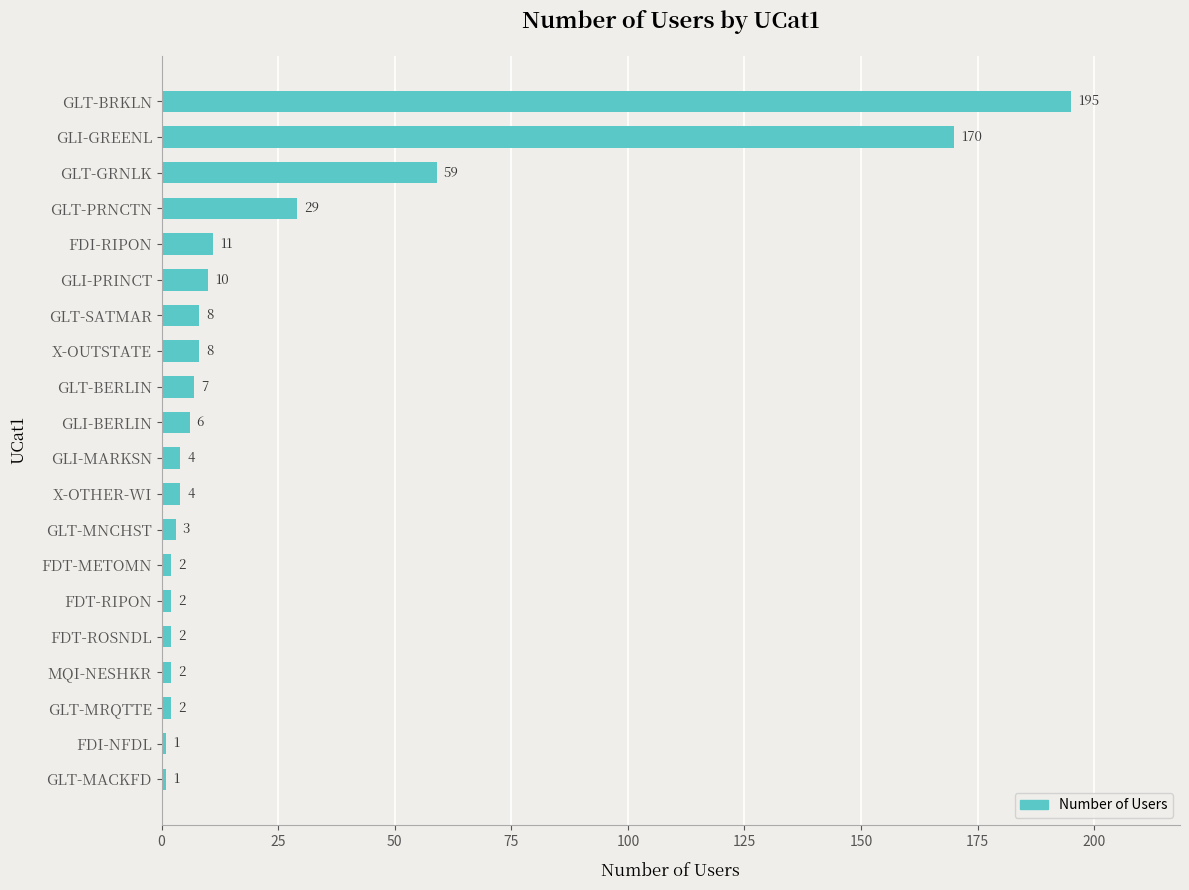

What is the sum of the values at FDT-METOMN and GLT-MACKFD?

3